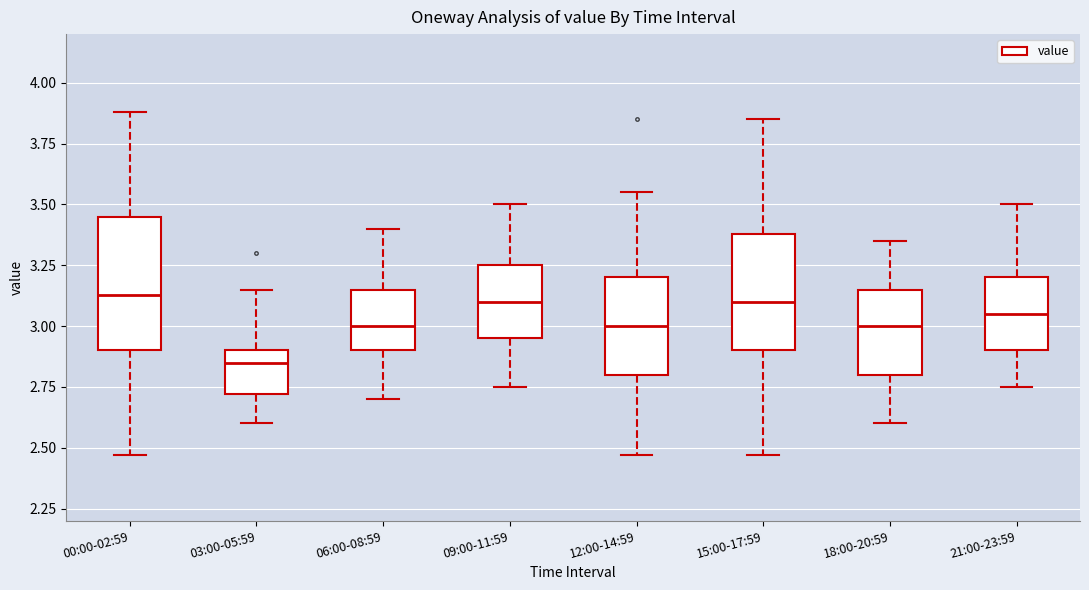

Where does the upper whisker of the box for 21:00-23:59 end on the y-axis? The values are not printed on the chart, so give them approximately, as read against the axis.

3.50